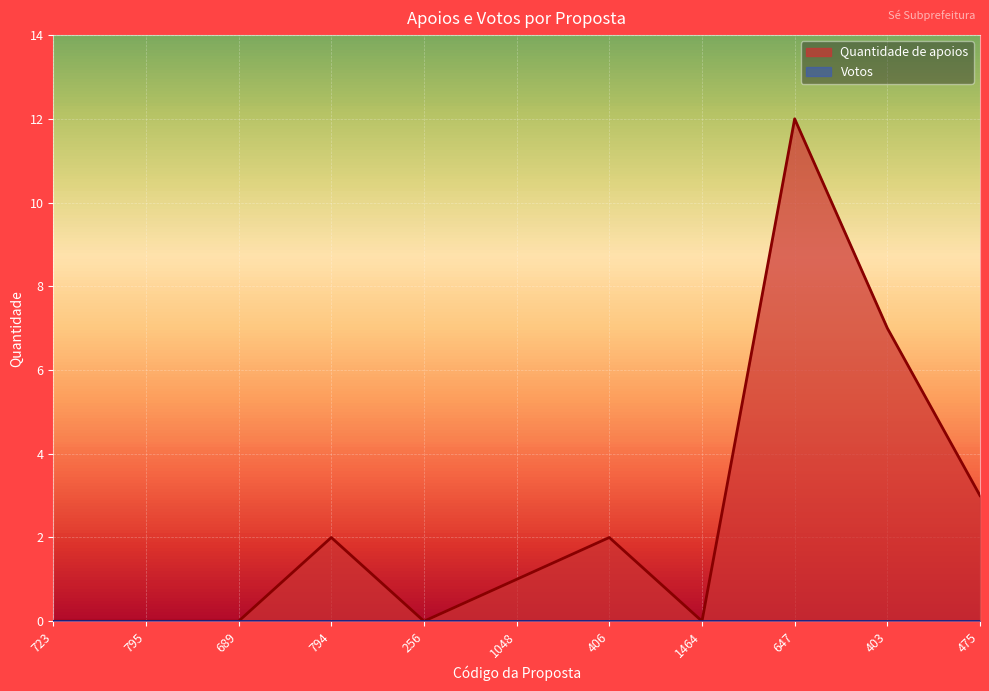

True or false: the data has more than 1 interior local peaks.

True